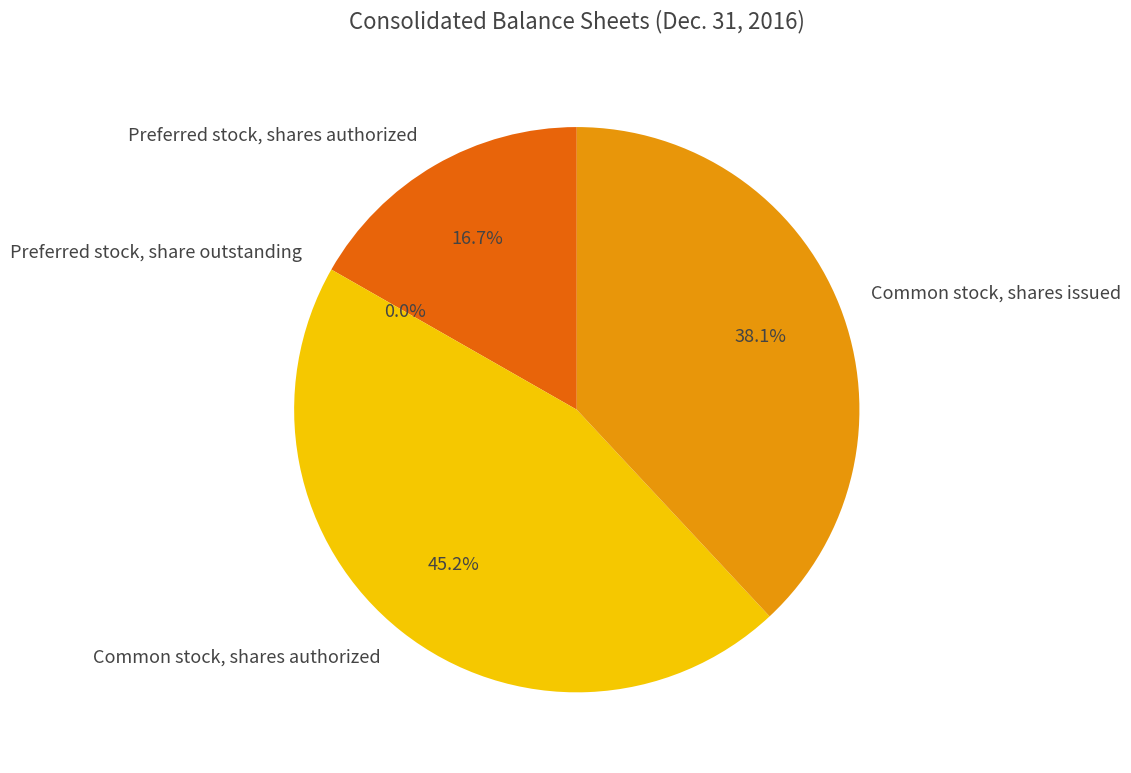

Which category has the biggest portion of the pie?

Common stock, shares authorized